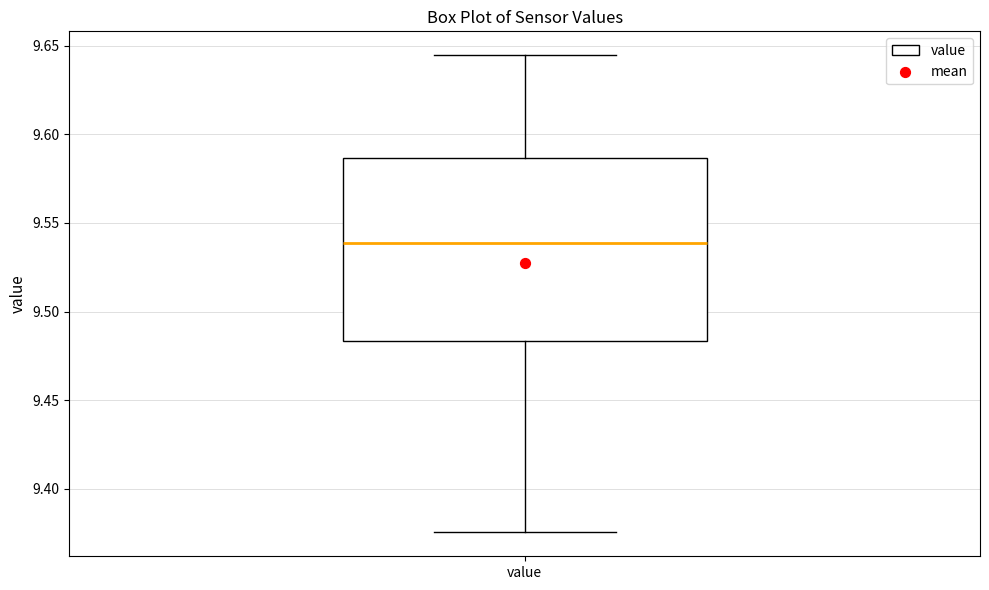

Transcribe this box plot: give where the median line is, the range the box spans, and where the two whiskers end, as read against the y-axis. The values are not printed on the chart, so give them approximately, as read against the axis.

median 9.540, box 9.485 to 9.585, whiskers 9.375 to 9.645